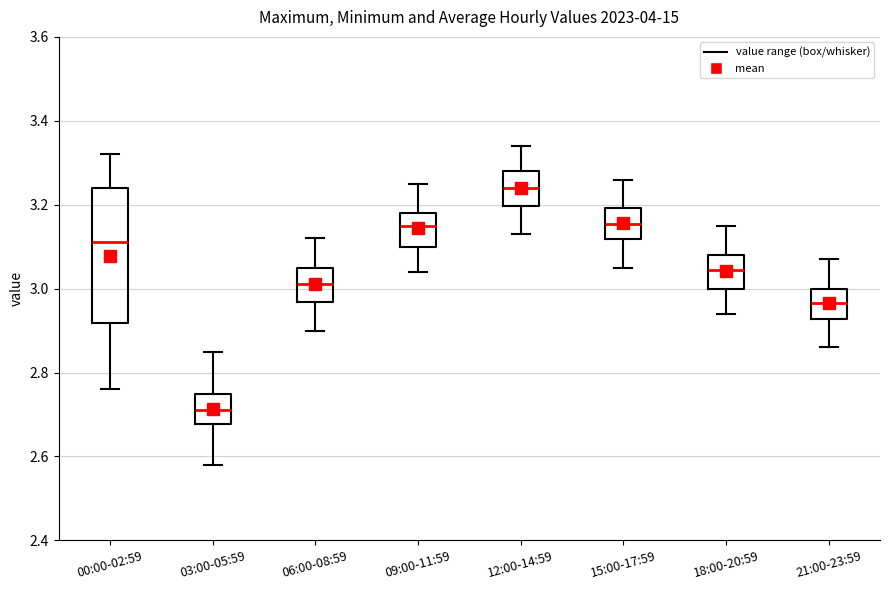

Which box is the tallest, from its lower edge to its upper edge?

00:00-02:59